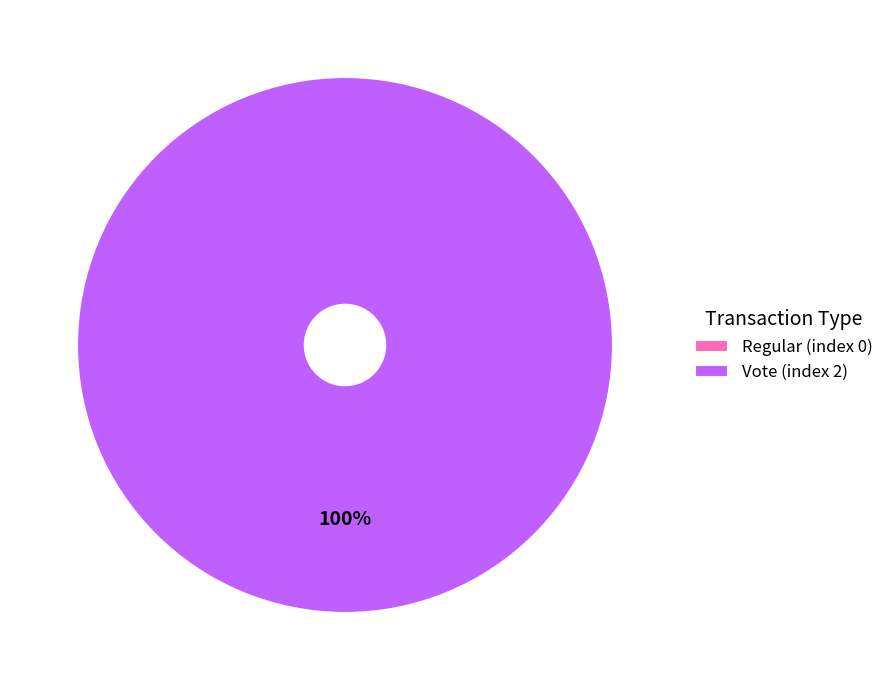

Which category has the biggest portion of the pie?

Vote (index 2)